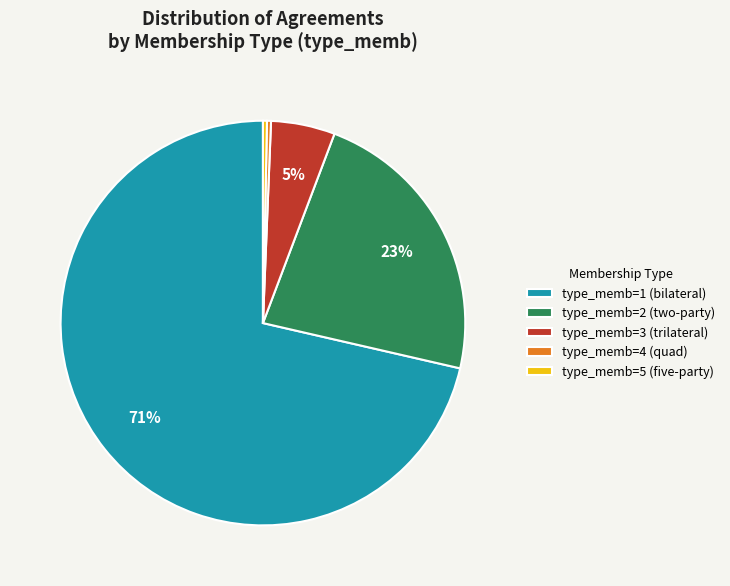

What is the ratio of the value at type_memb=2 (two-party) to the value at type_memb=1 (bilateral)?

0.3